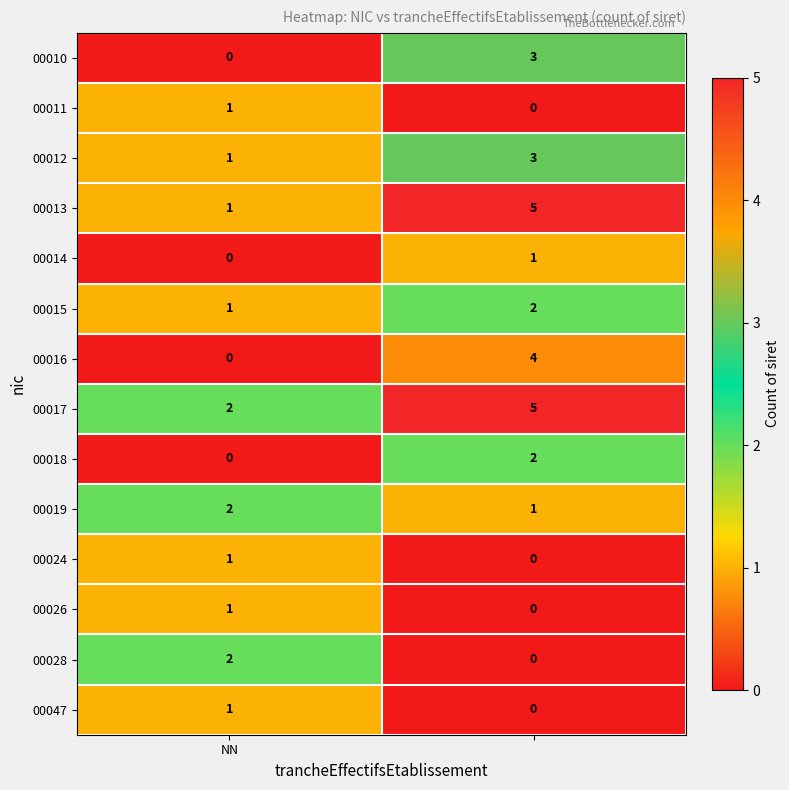

Reading left to right, list all the values displayed in this chart.

00010: 0	3
00011: 1	0
00012: 1	3
00013: 1	5
00014: 0	1
00015: 1	2
00016: 0	4
00017: 2	5
00018: 0	2
00019: 2	1
00024: 1	0
00026: 1	0
00028: 2	0
00047: 1	0